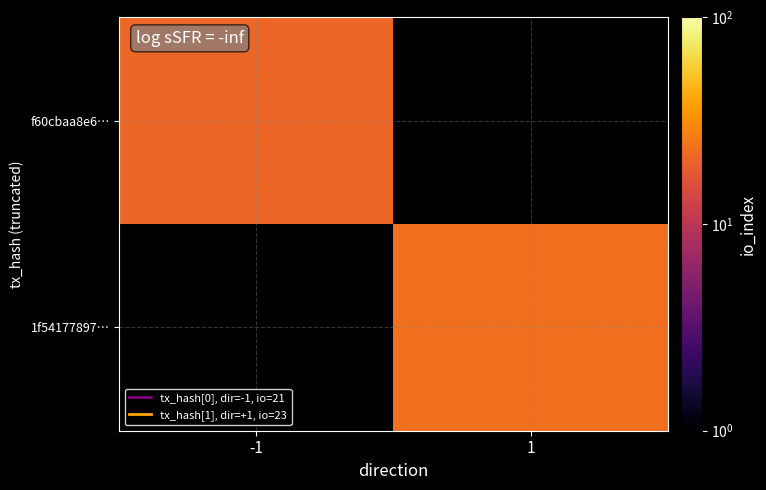

What is the maximum value shown in the chart?

23.0